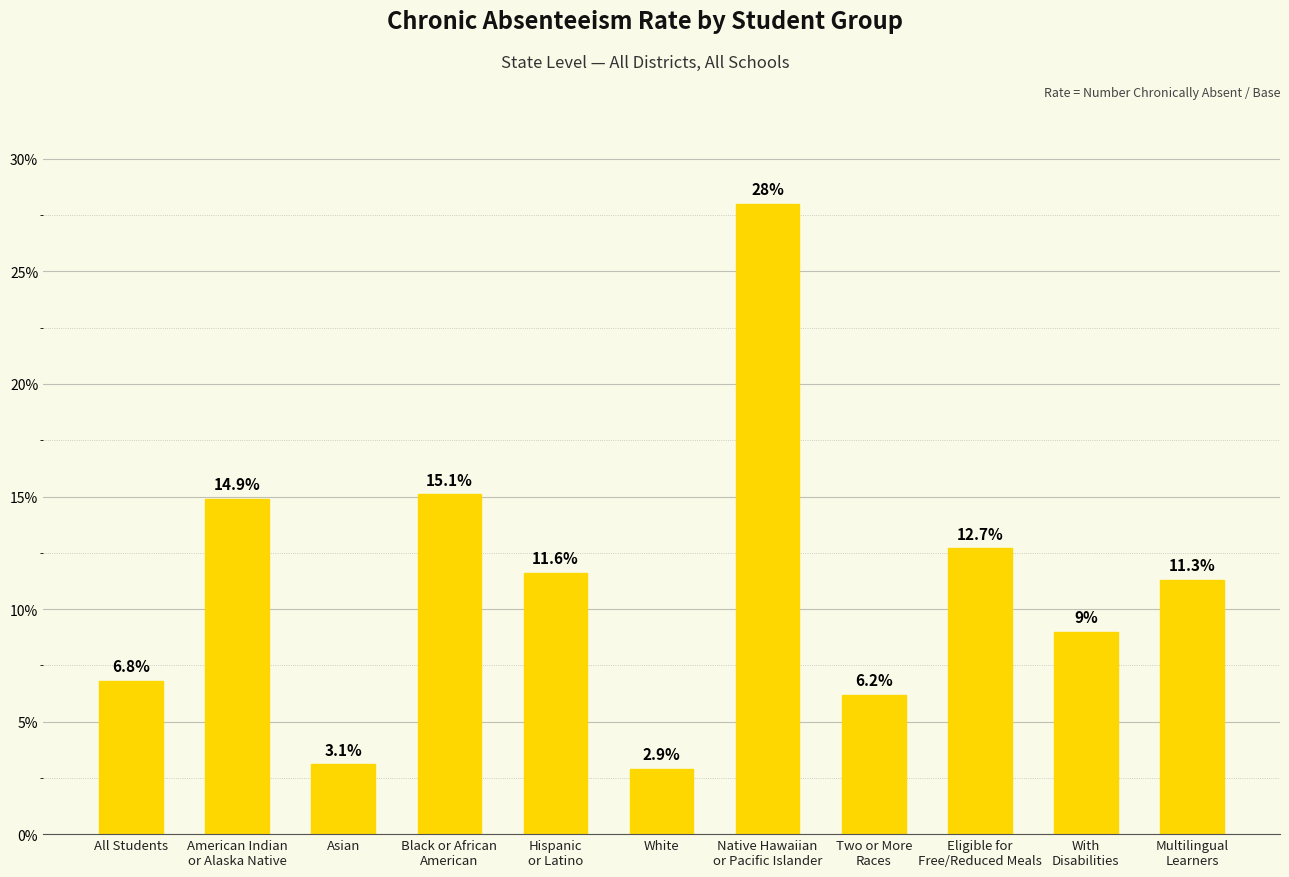

List the labels in order of value, smallest first.

White, Asian, Two or More
Races, All Students, With
Disabilities, Multilingual
Learners, Hispanic
or Latino, Eligible for
Free/Reduced Meals, American Indian
or Alaska Native, Black or African
American, Native Hawaiian
or Pacific Islander